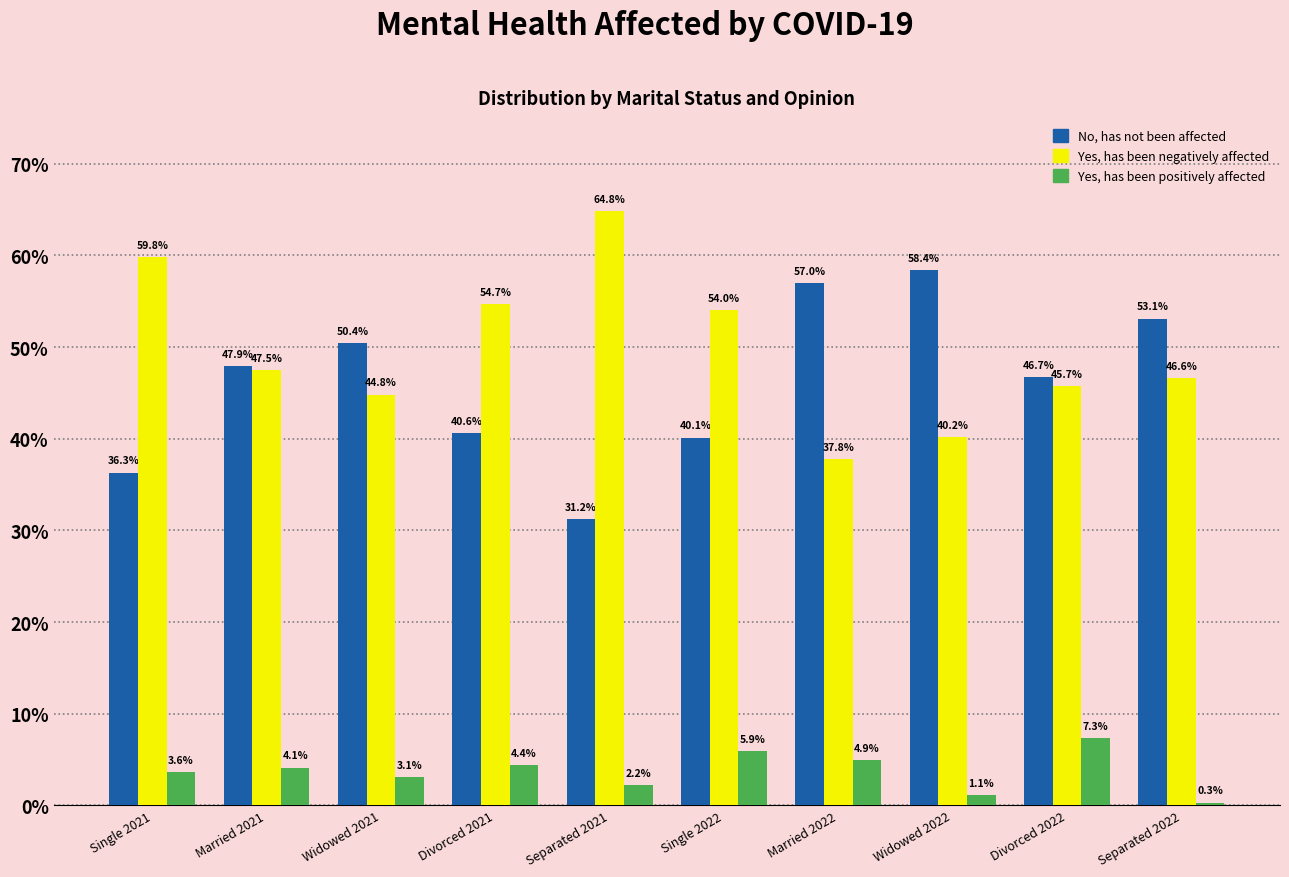

Reading left to right, what are all the values shown in this chart?

No, has not been affected: Single 2021=36.3	Married 2021=47.9	Widowed 2021=50.4	Divorced 2021=40.6	Separated 2021=31.2	Single 2022=40.1	Married 2022=57.0	Widowed 2022=58.4	Divorced 2022=46.7	Separated 2022=53.1
Yes, has been negatively affected: Single 2021=59.8	Married 2021=47.5	Widowed 2021=44.8	Divorced 2021=54.7	Separated 2021=64.8	Single 2022=54.0	Married 2022=37.8	Widowed 2022=40.2	Divorced 2022=45.7	Separated 2022=46.6
Yes, has been positively affected: Single 2021=3.6	Married 2021=4.1	Widowed 2021=3.1	Divorced 2021=4.4	Separated 2021=2.2	Single 2022=5.9	Married 2022=4.9	Widowed 2022=1.1	Divorced 2022=7.3	Separated 2022=0.3